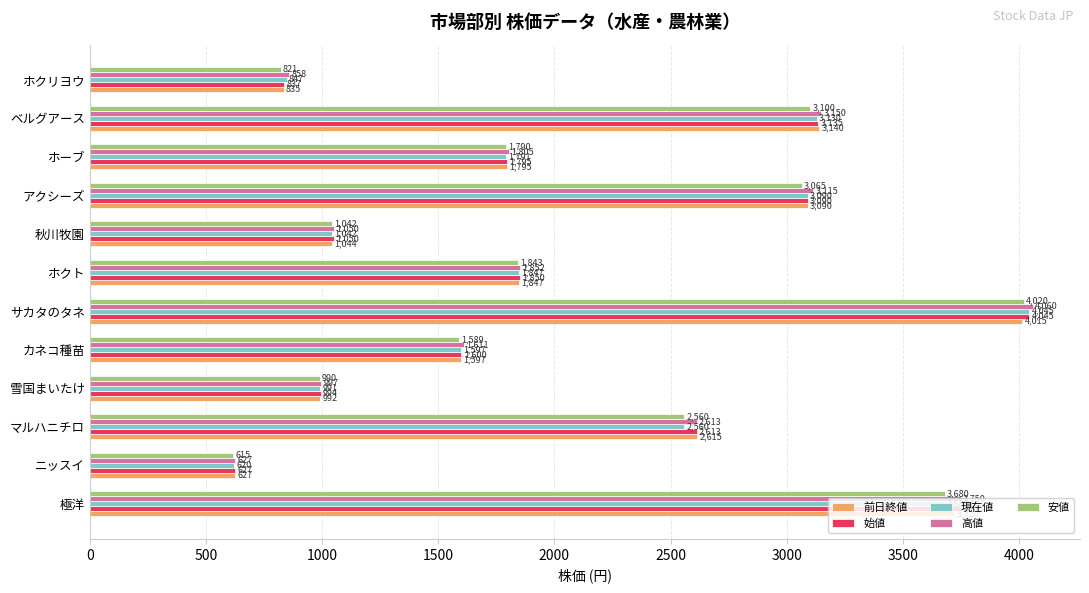

How many distinct data groups are displayed?

5